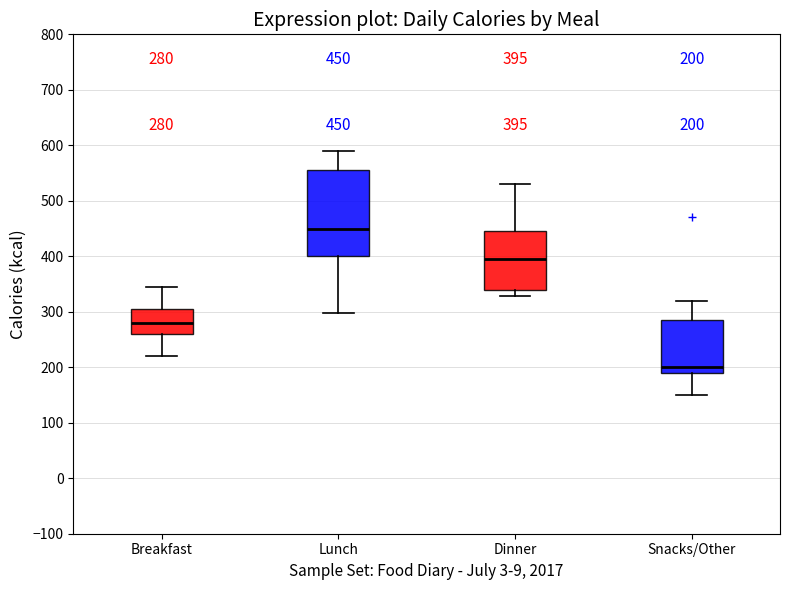

Comparing the boxes themselves (not the whiskers), which one is the tallest?

Lunch